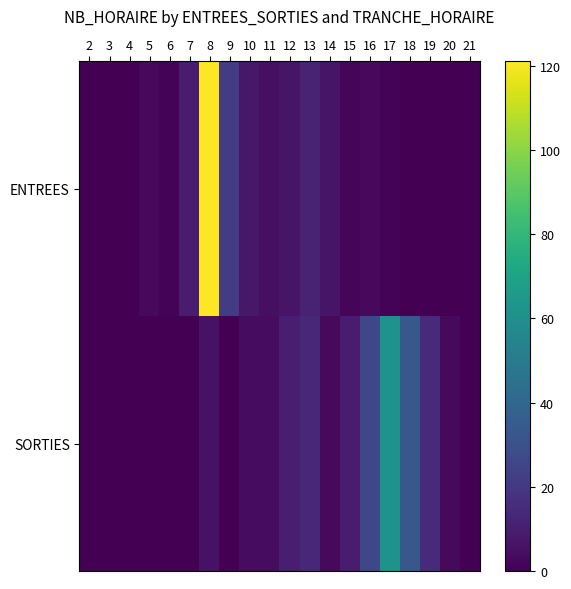

Reading left to right, extract all data points from this chart.

ENTREES: 2=0	3=0	4=0	5=3	6=1	7=9	8=121	9=21	10=8	11=5	12=7	13=12	14=7	15=2	16=3	17=1	18=0	19=0	20=0	21=0
SORTIES: 2=0	3=0	4=0	5=0	6=0	7=0	8=6	9=0	10=4	11=4	12=10	13=14	14=3	15=9	16=26	17=62	18=33	19=15	20=3	21=0